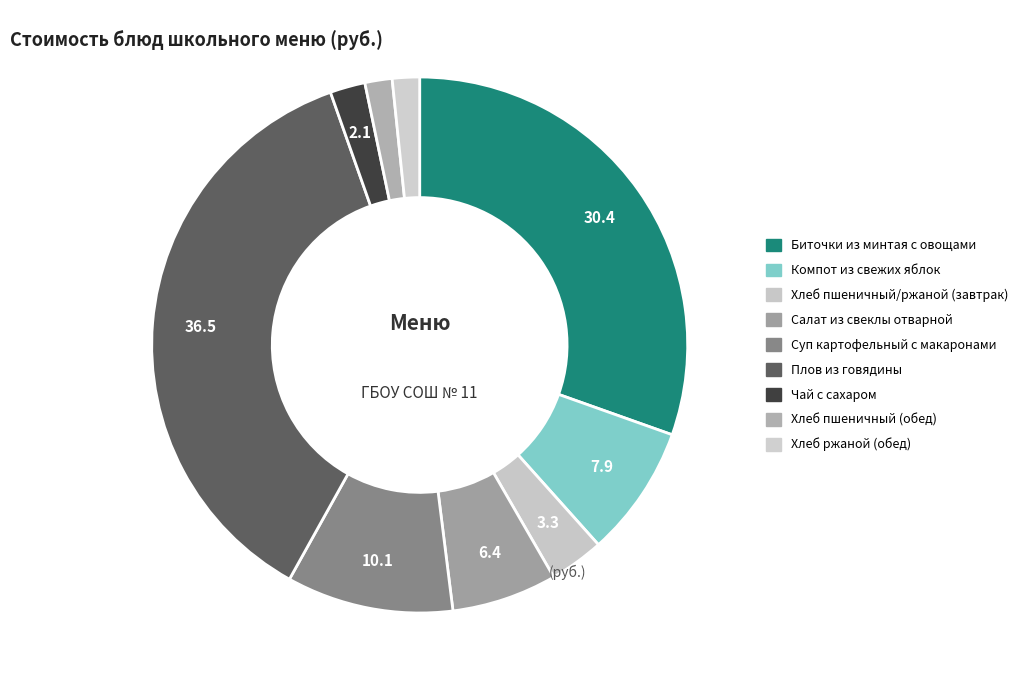

How many segments does this pie chart have?

9